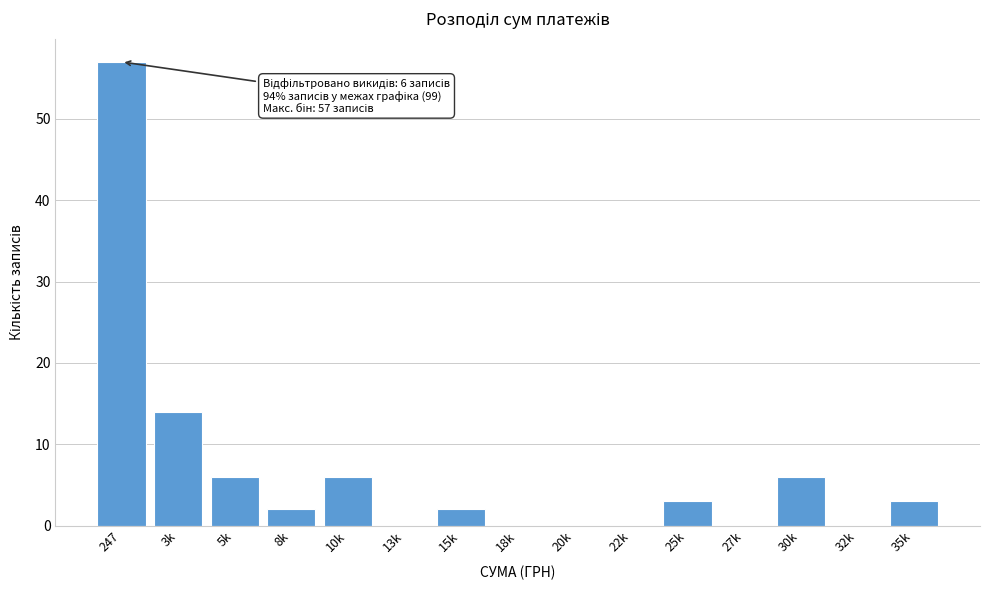

Reading left to right, list all the values displayed in this chart.

247=57	3k=14	5k=6	8k=2	10k=6	13k=0	15k=2	18k=0	20k=0	22k=0	25k=3	27k=0	30k=6	32k=0	35k=3